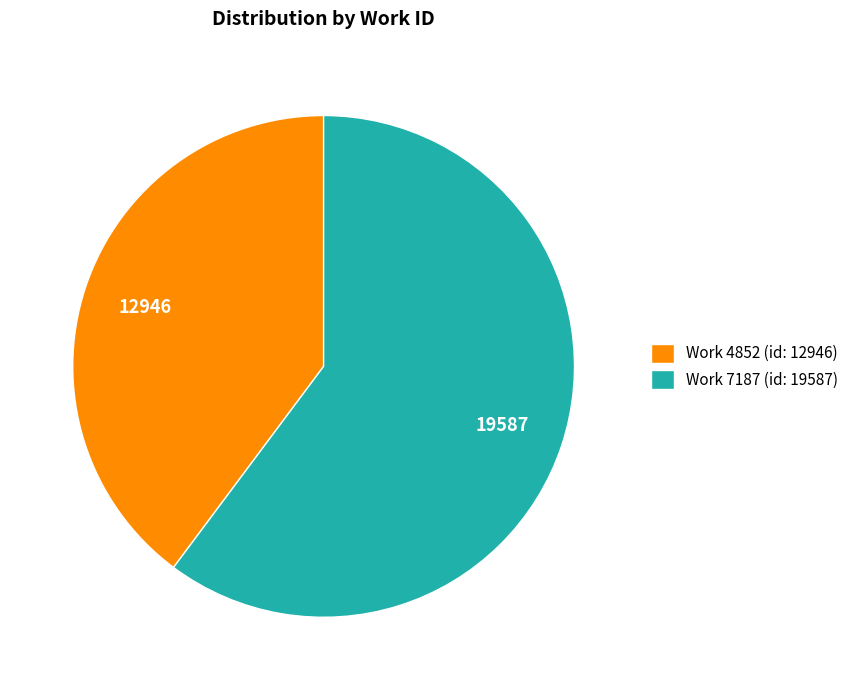

Rank the categories by value from lowest to highest.

Work 4852 (id: 12946), Work 7187 (id: 19587)